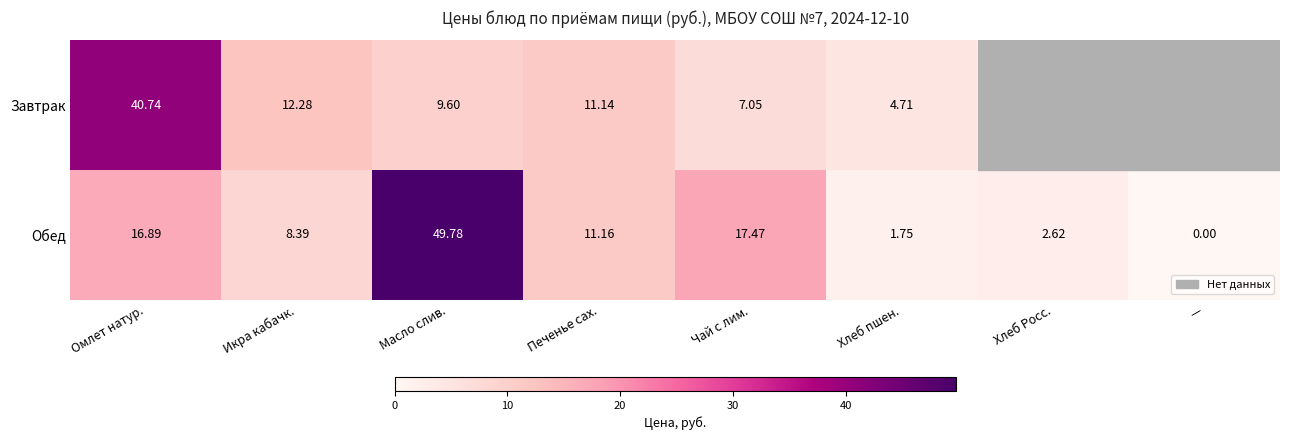

The value of Завтрак at Хлеб пшен. is 7.5. True or false?

False